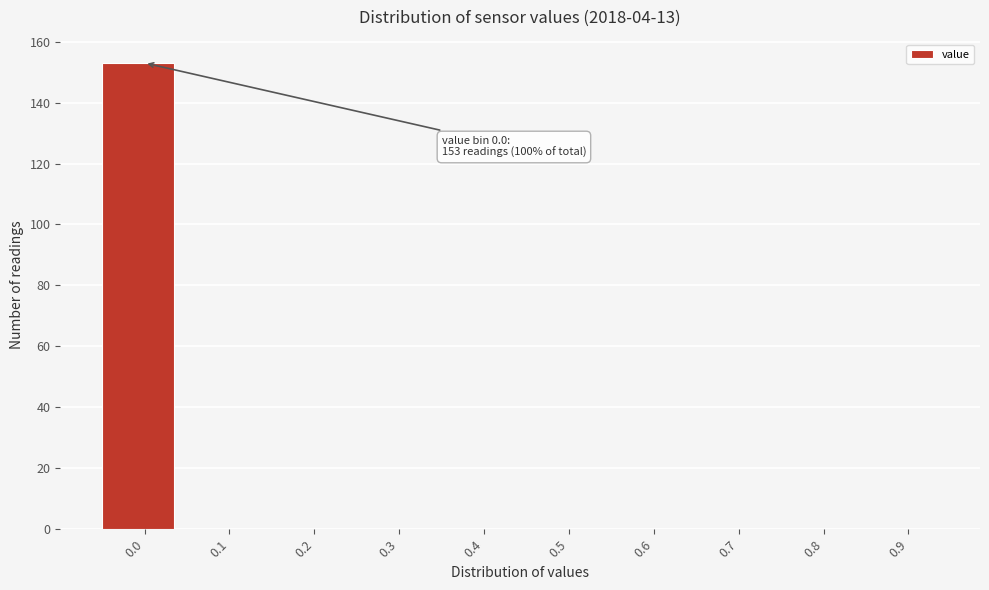

Reading left to right, list all the values displayed in this chart.

0.0=153	0.1=0	0.2=0	0.3=0	0.4=0	0.5=0	0.6=0	0.7=0	0.8=0	0.9=0